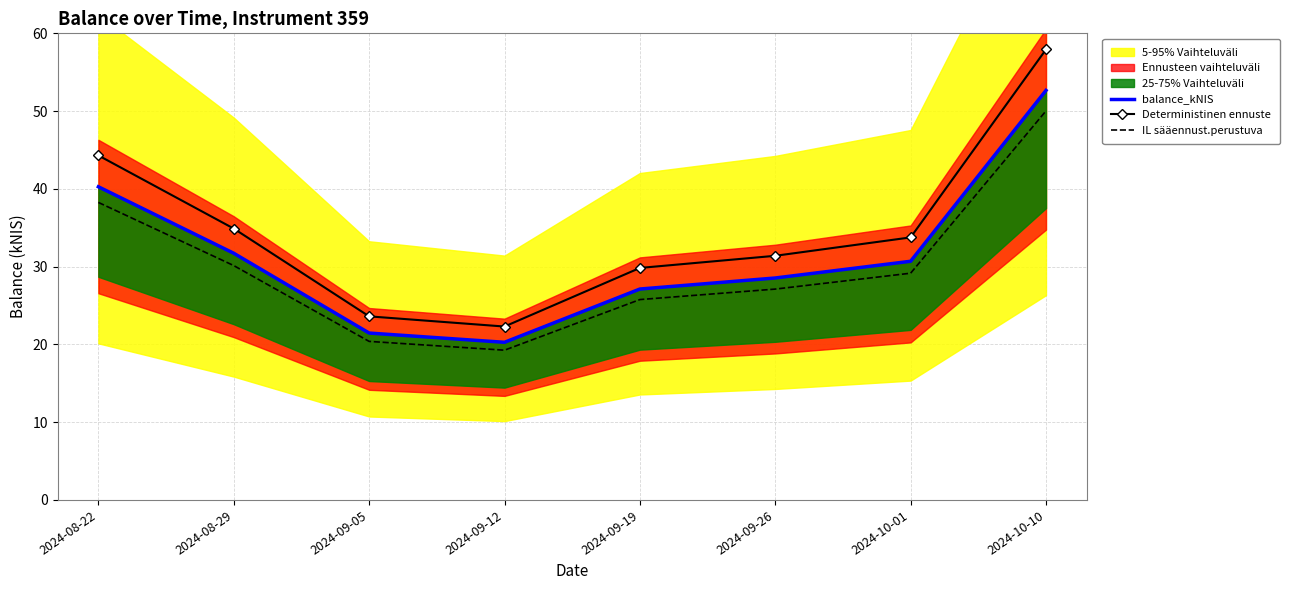

True or false: IL sääennust.perustuva has more than 2 interior local peaks.

False